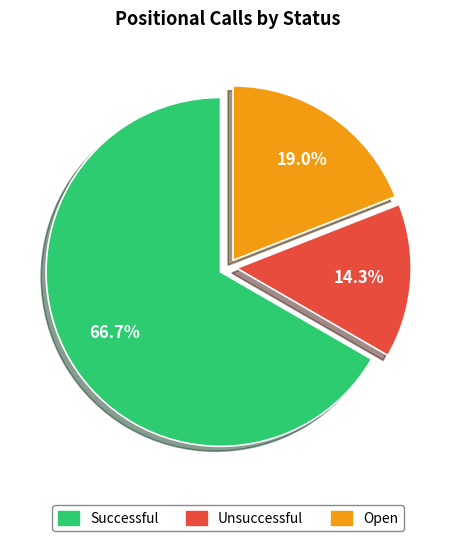

To the nearest percent, what portion does Open represent?

19%